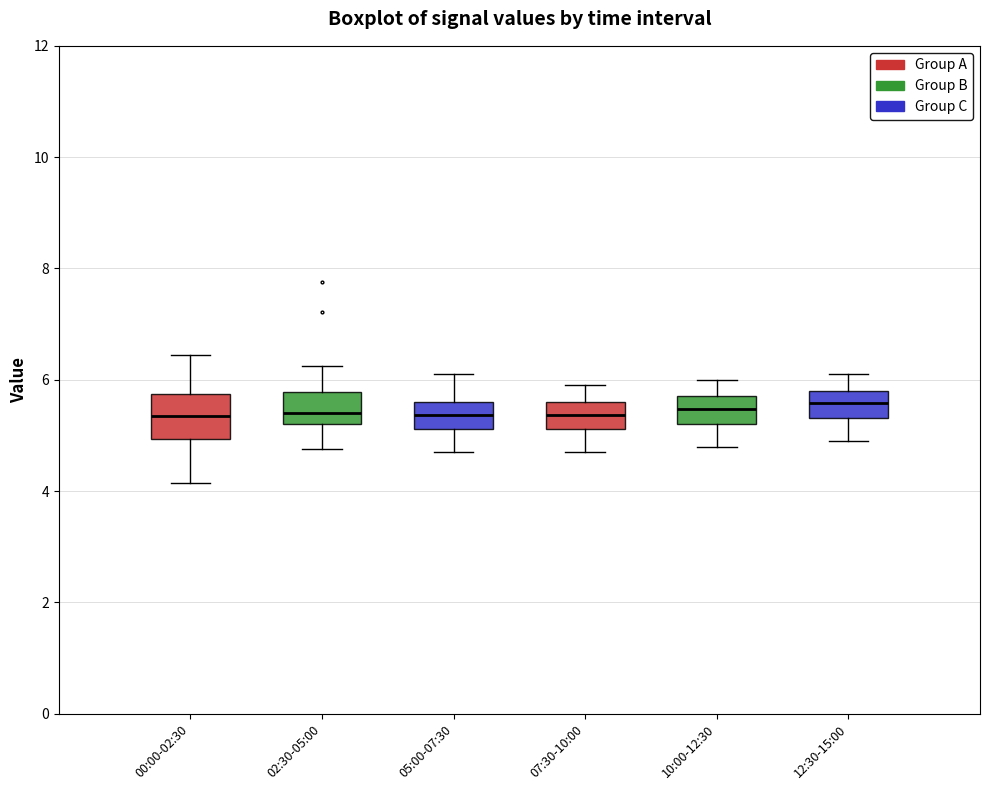

Reading left to right, read every box against the y-axis: the position of its median line, the range the box covers, and the ends of its whiskers. The values are not printed on the chart, so give them approximately, as read against the axis.

00:00-02:30: median 5.4, box 5.0 to 5.8, whiskers 4.2 to 6.4
02:30-05:00: median 5.4, box 5.2 to 5.8, whiskers 4.8 to 6.2
05:00-07:30: median 5.4, box 5.2 to 5.6, whiskers 4.8 to 6.2
07:30-10:00: median 5.4, box 5.2 to 5.6, whiskers 4.8 to 6.0
10:00-12:30: median 5.4, box 5.2 to 5.8, whiskers 4.8 to 6.0
12:30-15:00: median 5.6, box 5.4 to 5.8, whiskers 5.0 to 6.2